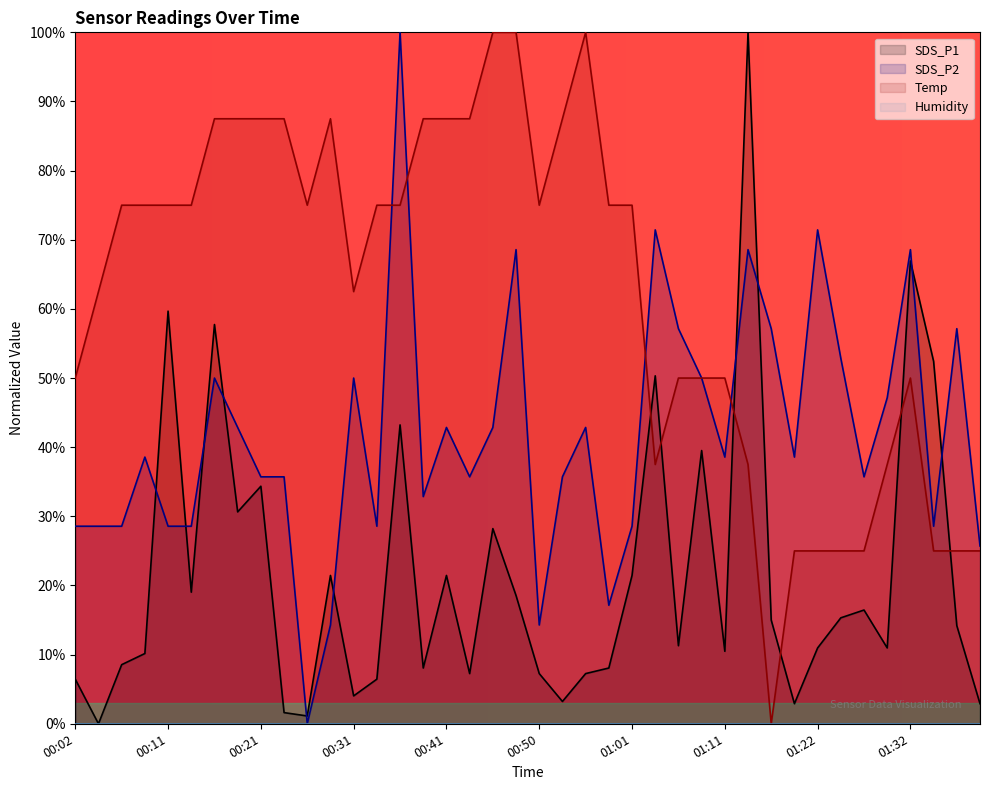

Where is the first local maximum for SDS_P2?

00:09